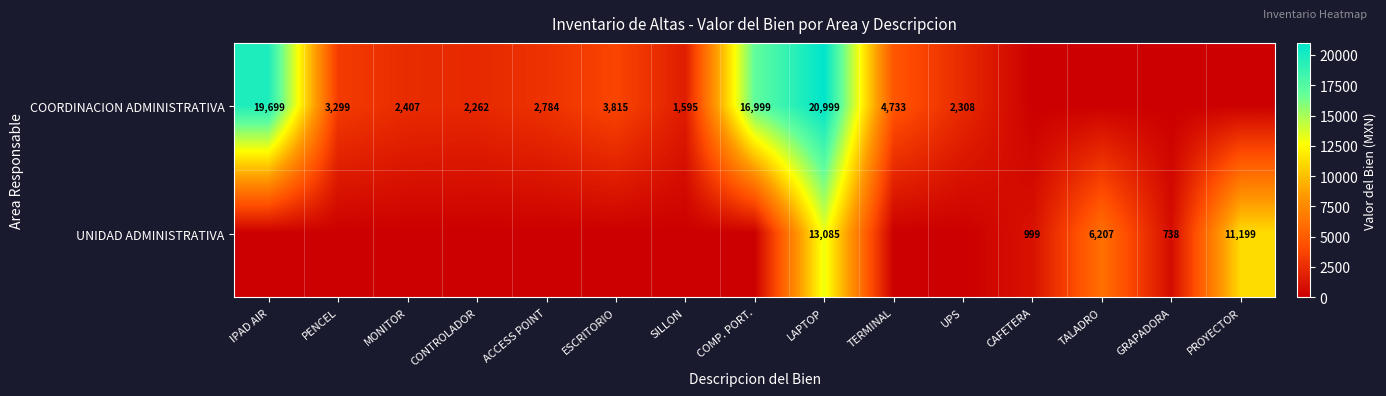

What is the difference between the UNIDAD ADMINISTRATIVA values at LAPTOP and PROYECTOR?

1886